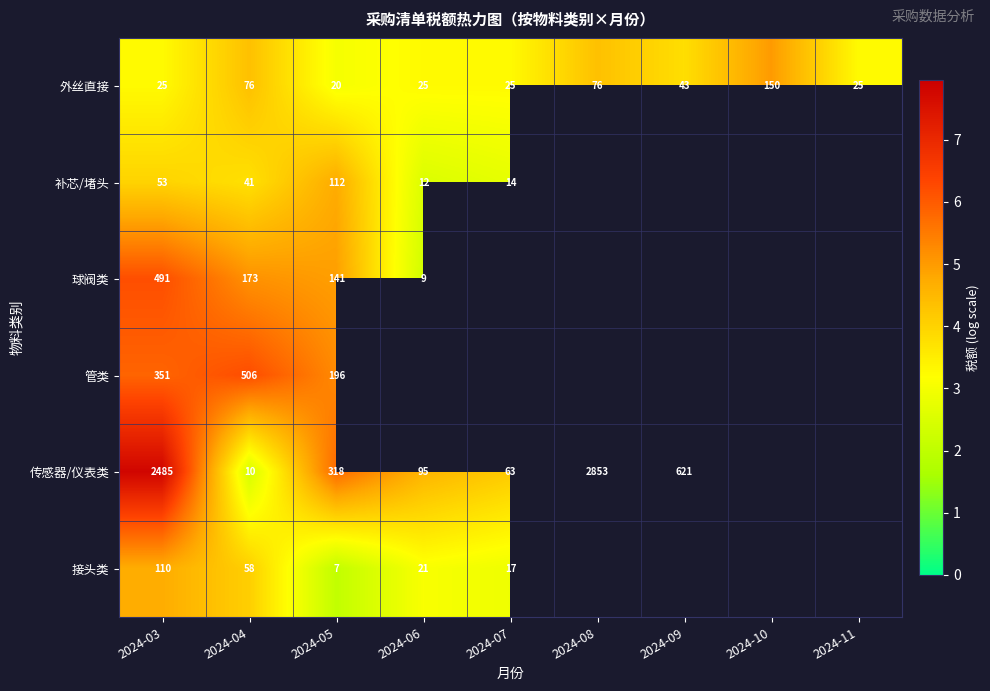

At which category does the chart reach its peak across all series?

2024-08